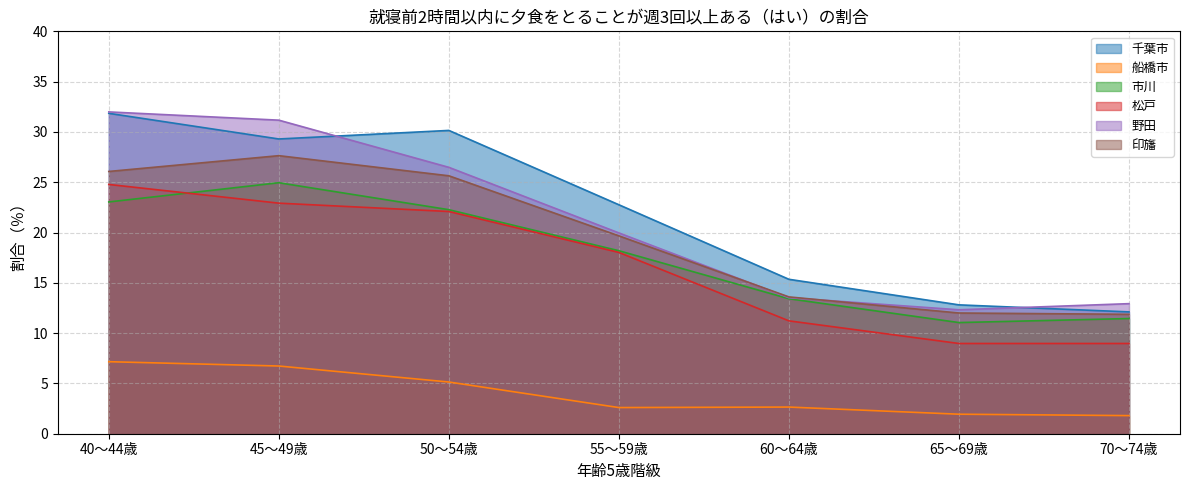

At which label does 千葉市 reach its peak?

40～44歳